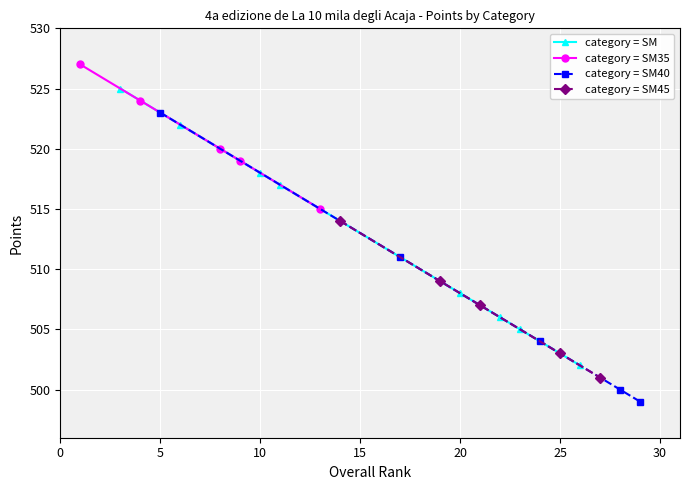

Is this an area chart (filled region under the line)?

No